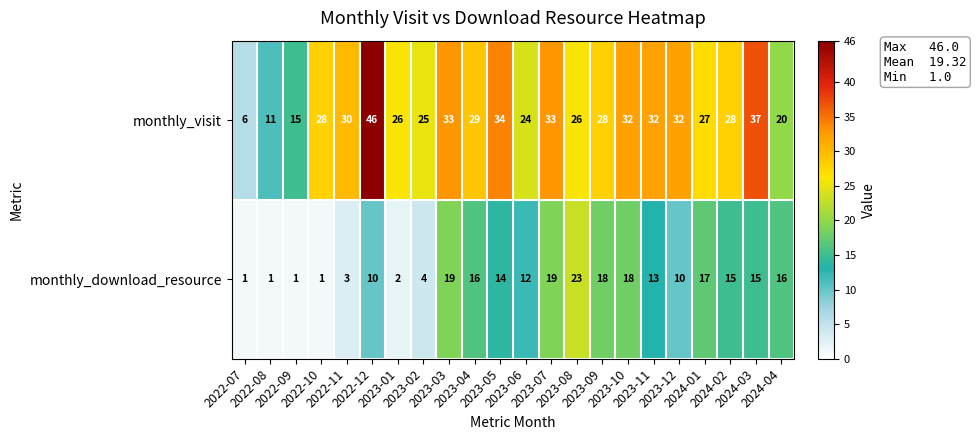

At how many categories does at least one series exceed 7?

21